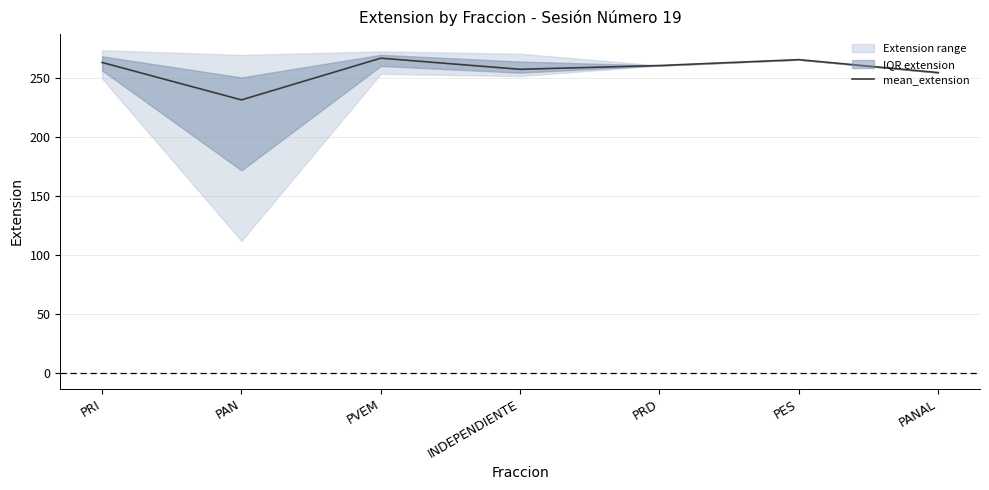

What is the label of the 1st point from the right?

PANAL